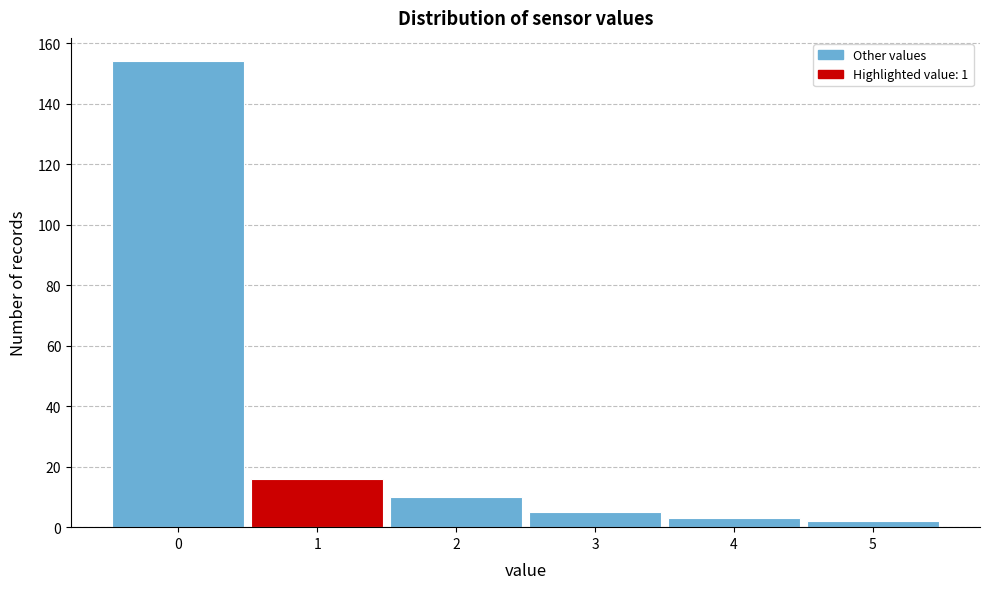

Reading left to right, list every bar in this chart as the range it spans on the x-axis followed by its height. The values are not printed on the chart, so give them approximately, as read against the axis.

-0.5 to 0.5: 154
0.5 to 1.5: 16
1.5 to 2.5: 10
2.5 to 3.5: 6
3.5 to 4.5: 4
4.5 to 5.5: 2